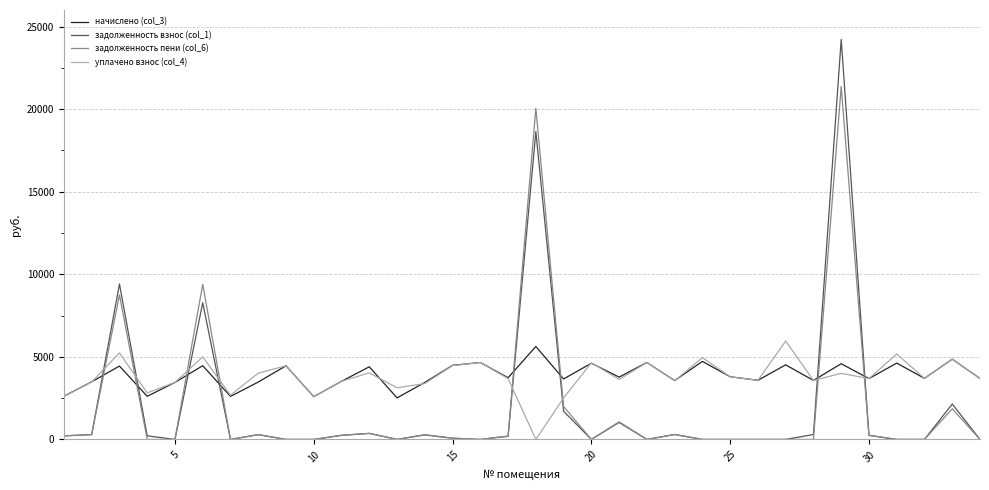

What is the highest value of the задолженность взнос (col_1) series?

24222.4